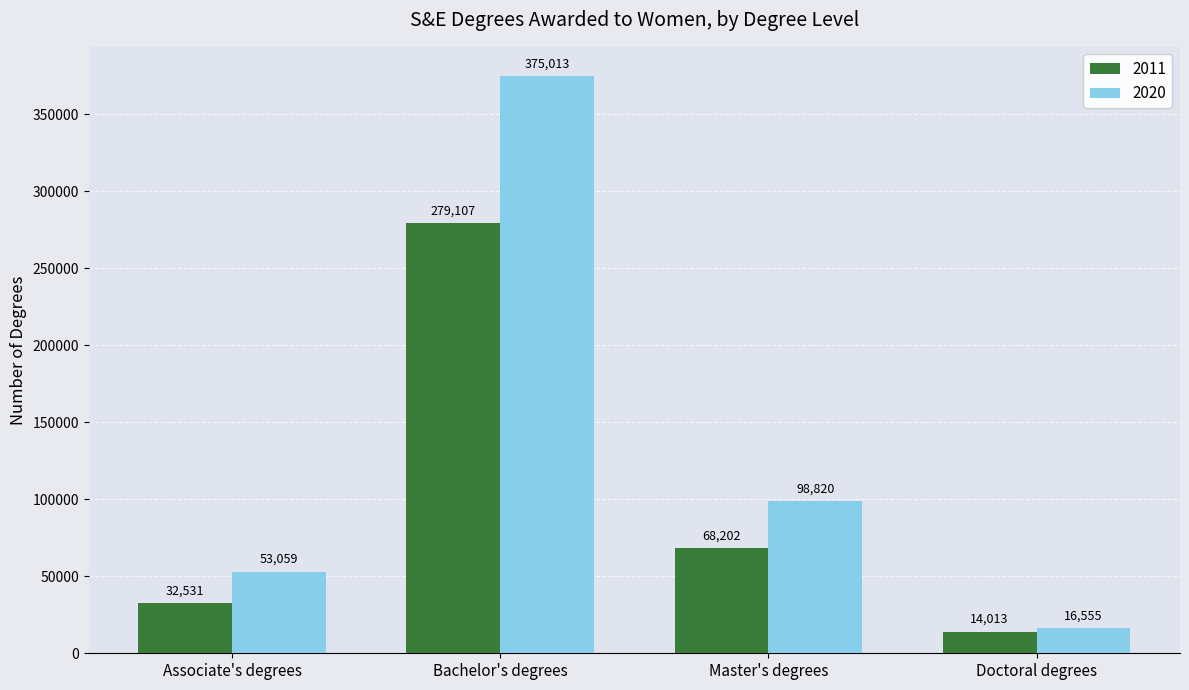

Which series changed the most between Associate's degrees and Master's degrees?

2020